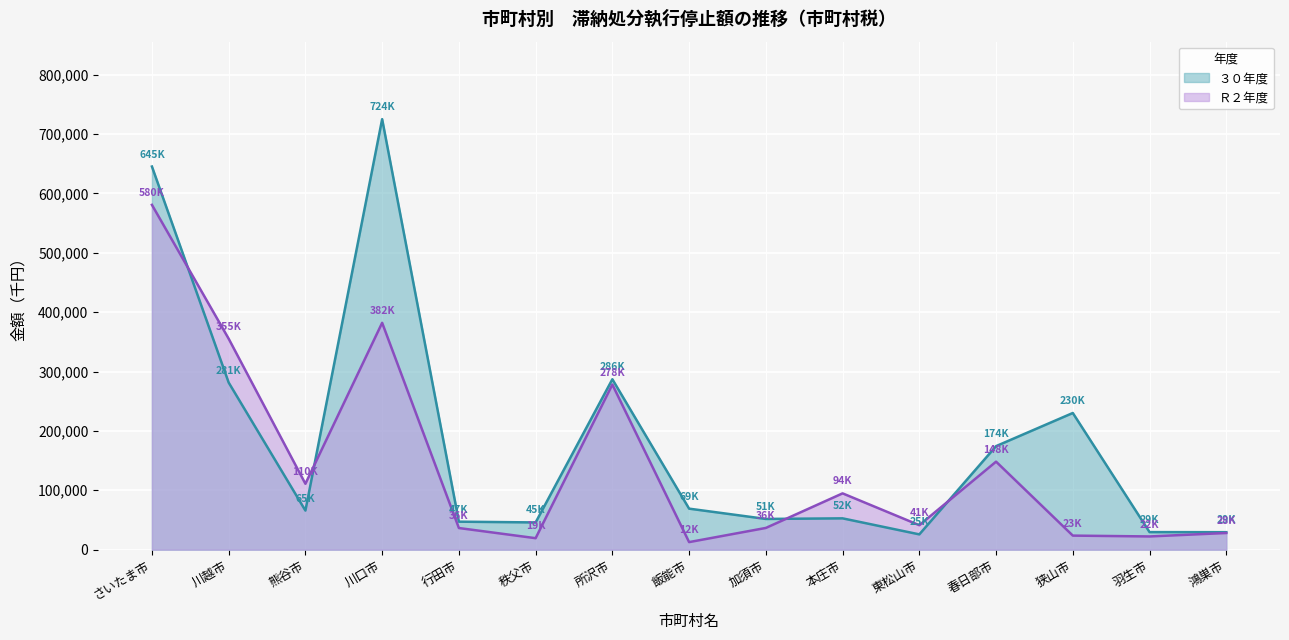

List the series in order of their peak value, lowest first.

Ｒ２年度, ３０年度